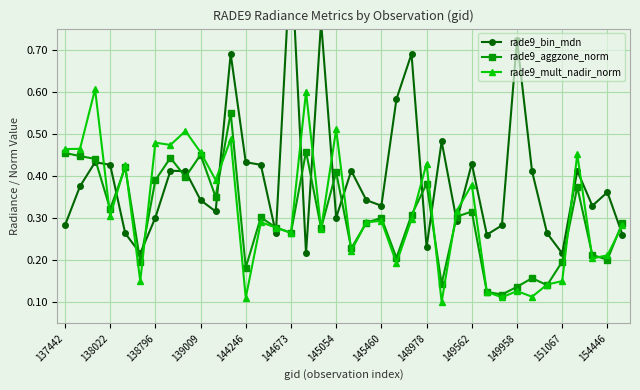

How many rade9_mult_nadir_norm values are between 0 and 1?

38